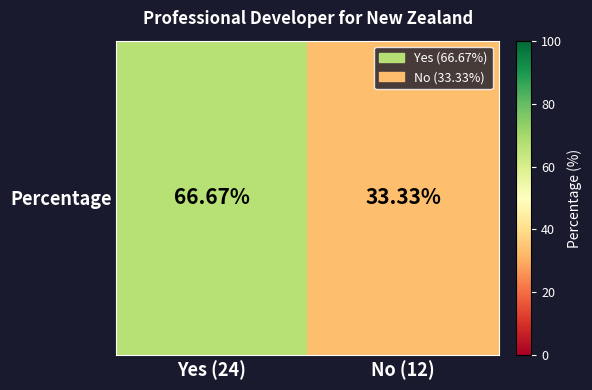

What is the approximate value at Yes (24)?

66.7